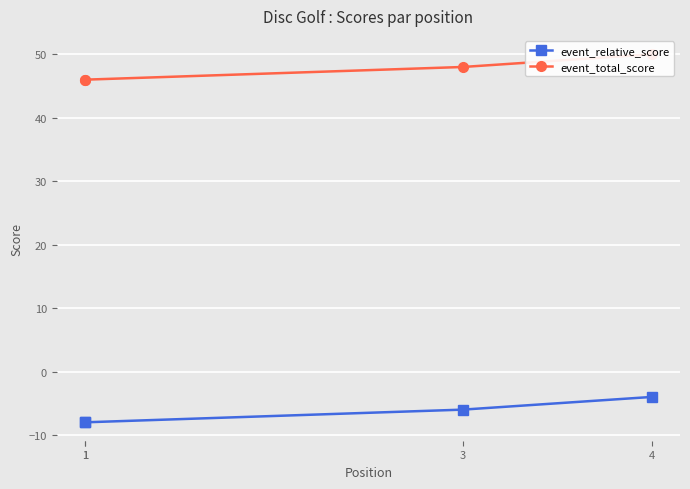

At which label does event_relative_score first exceed -6?

4